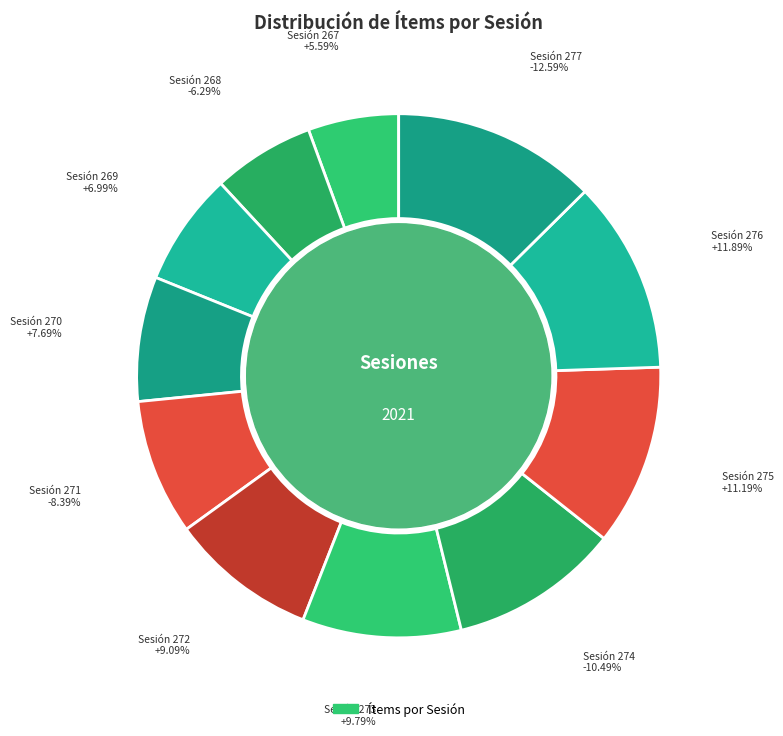

Is there any slice that represents more than half of the pie?

No